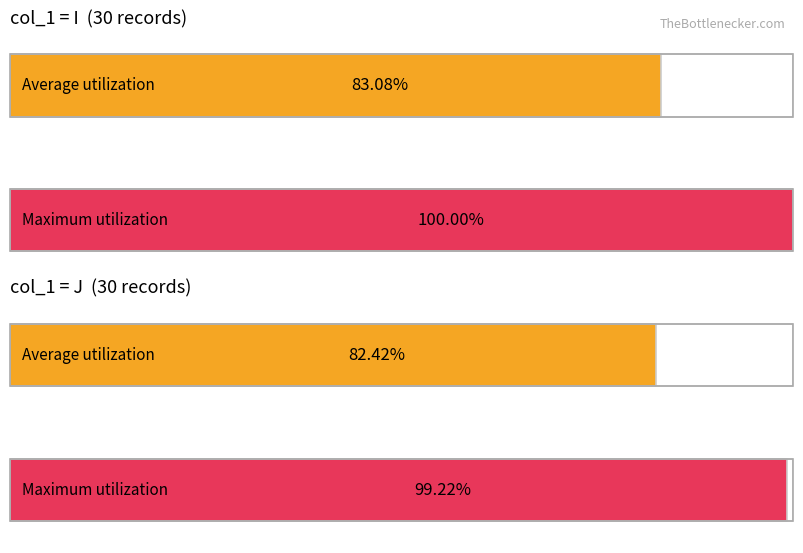

The Maximum utilization series shows 1 at I. True or false?

True